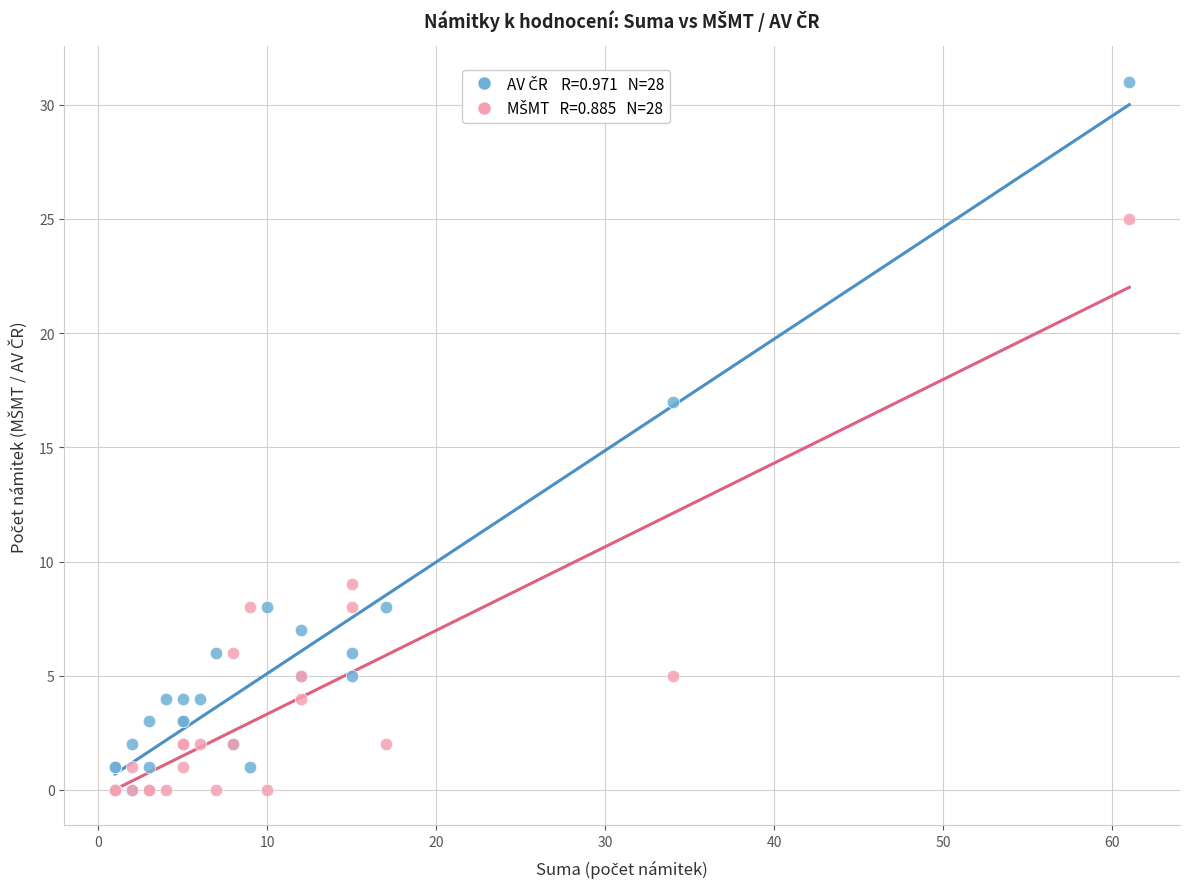

Across all series, what Y value is closest to 15?

17